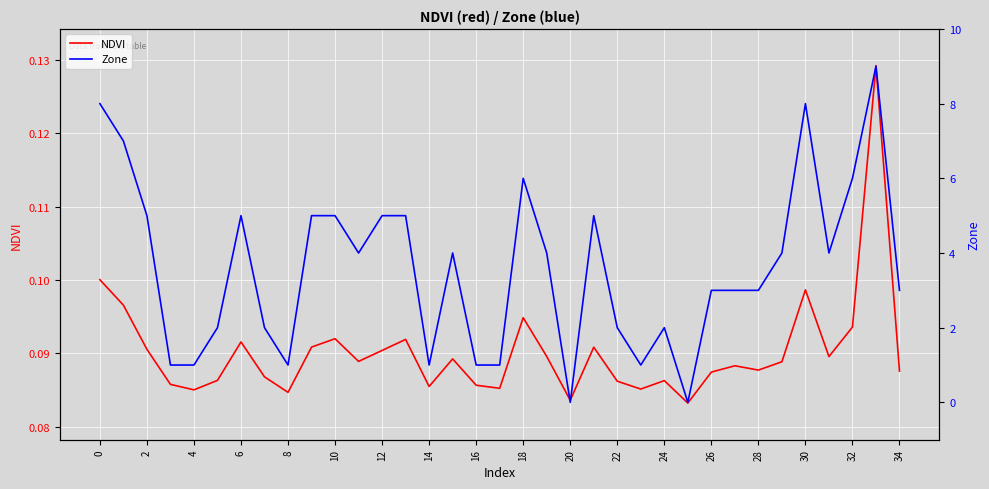

The NDVI series shows 0.0 at 10. True or false?

False